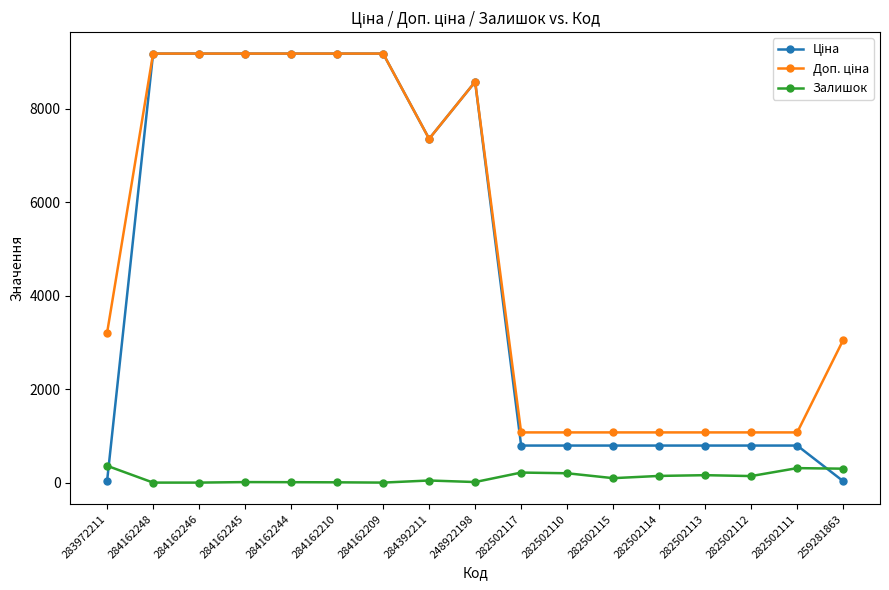

True or false: Залишок has more than 1 points higher than both neighbors.

True